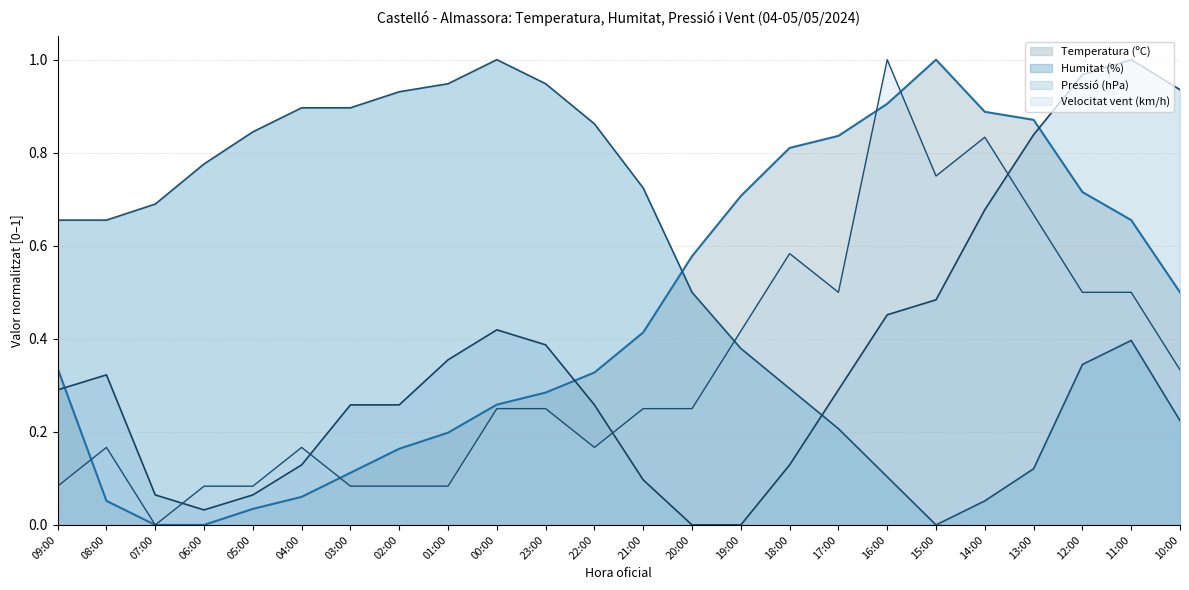

Which series changed the most between 22:00 and 12:00?

Pressió (hPa)